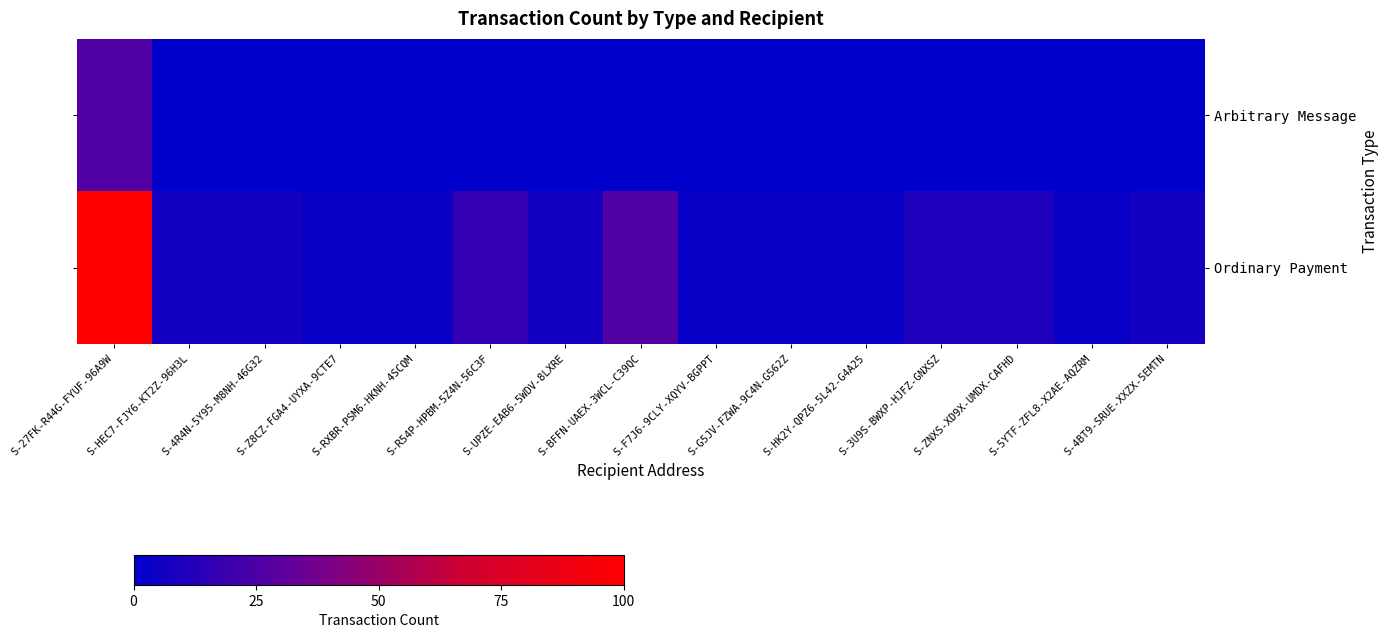

Rank the series at S-HK2Y-QPZ6-5L42-G4A25 from highest to lowest value.

Ordinary Payment, Arbitrary Message